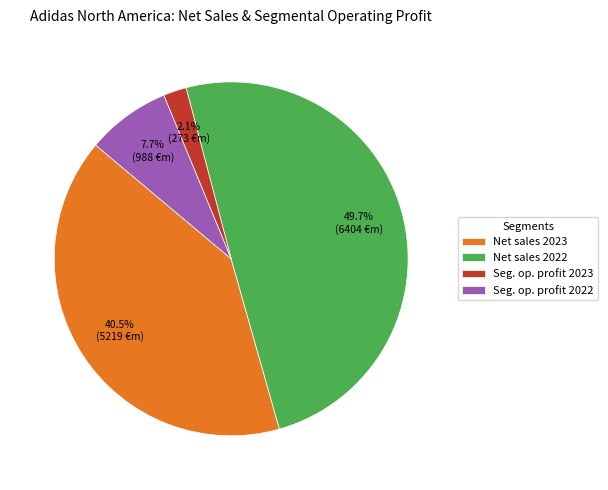

Does any single category account for the majority?

No